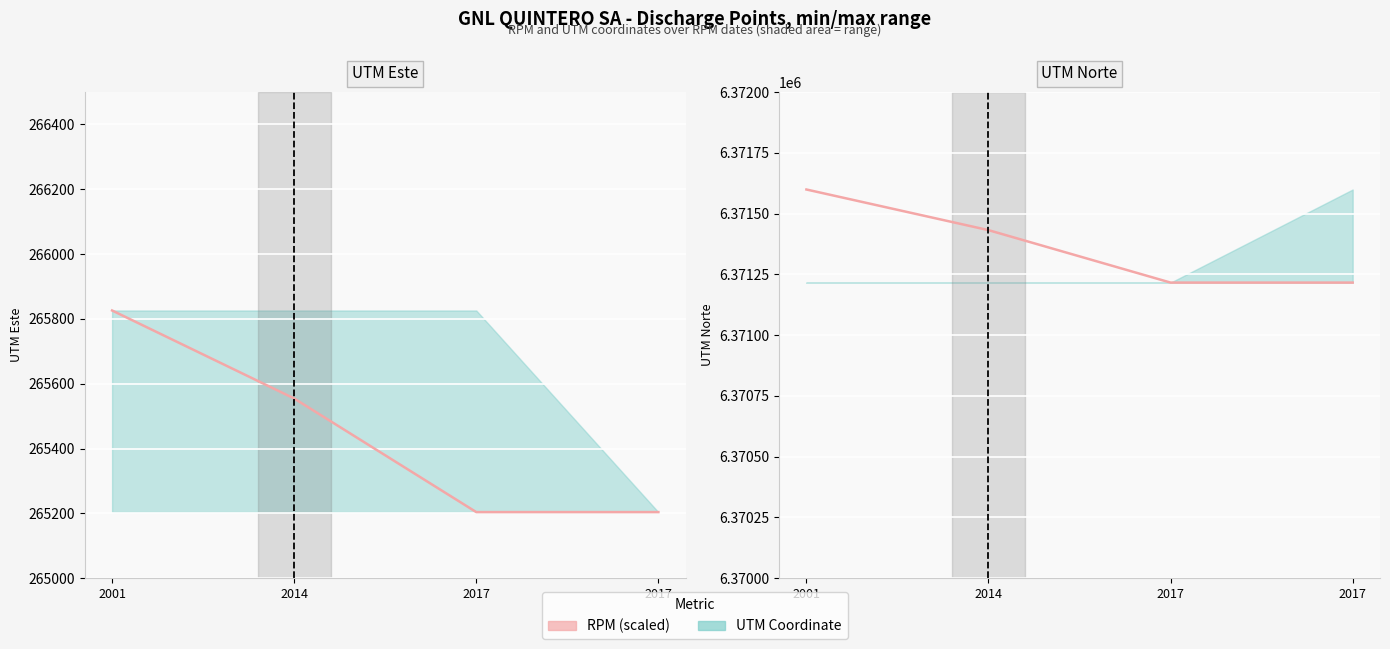

Reading left to right, what are all the values shown in this chart?

6371599.0	6371431.8	6371216.0	6371216.0